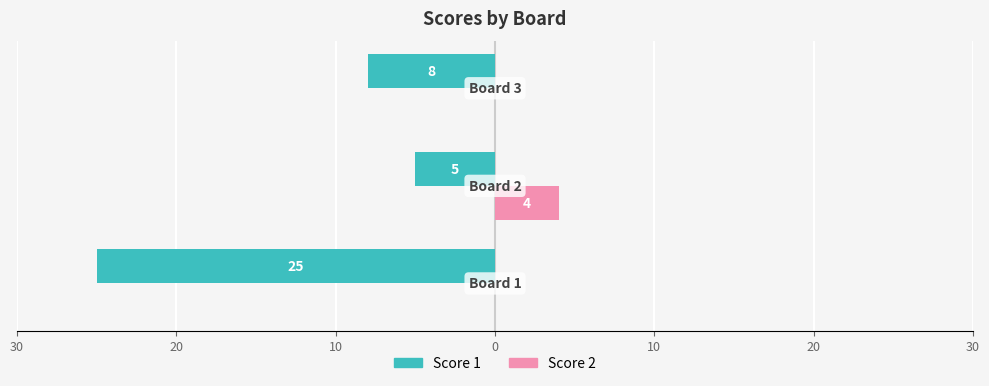

What is the average value of the Score 1 series?

-13